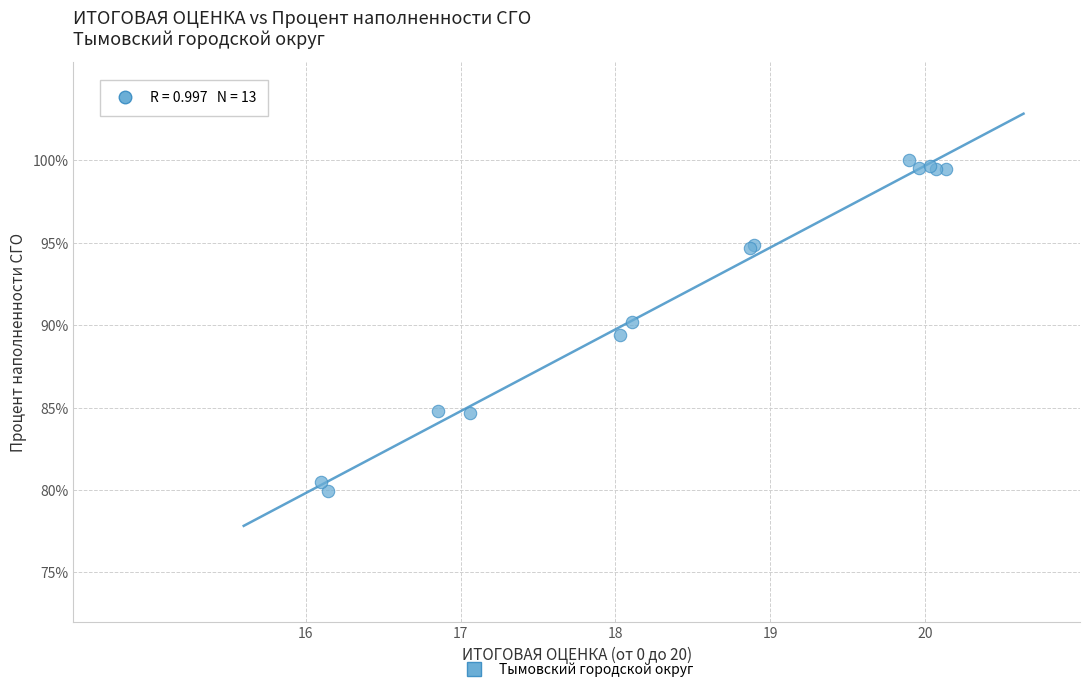

What Y value in the scatter plot is closest to 89?

89.4